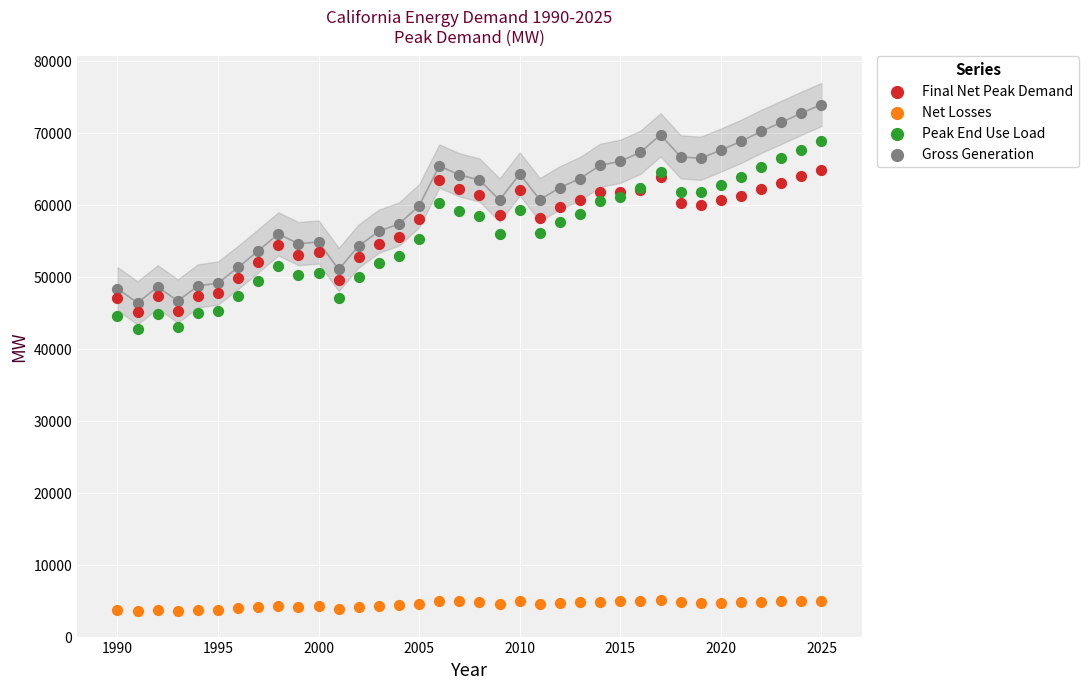

Which series reaches the maximum Y coordinate?

Gross Generation